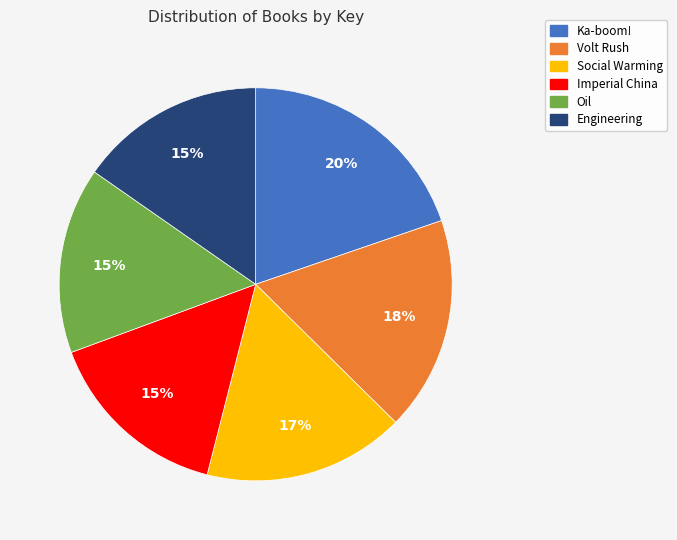

Do Volt Rush and Engineering together represent more than half of the pie?

No